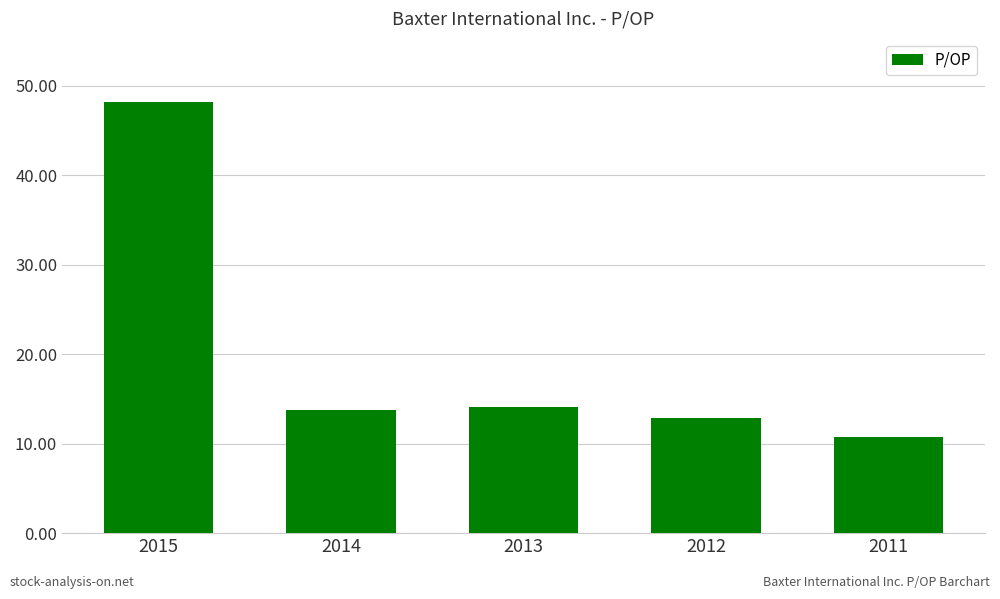

Which label corresponds to the smallest value in the chart?

2011